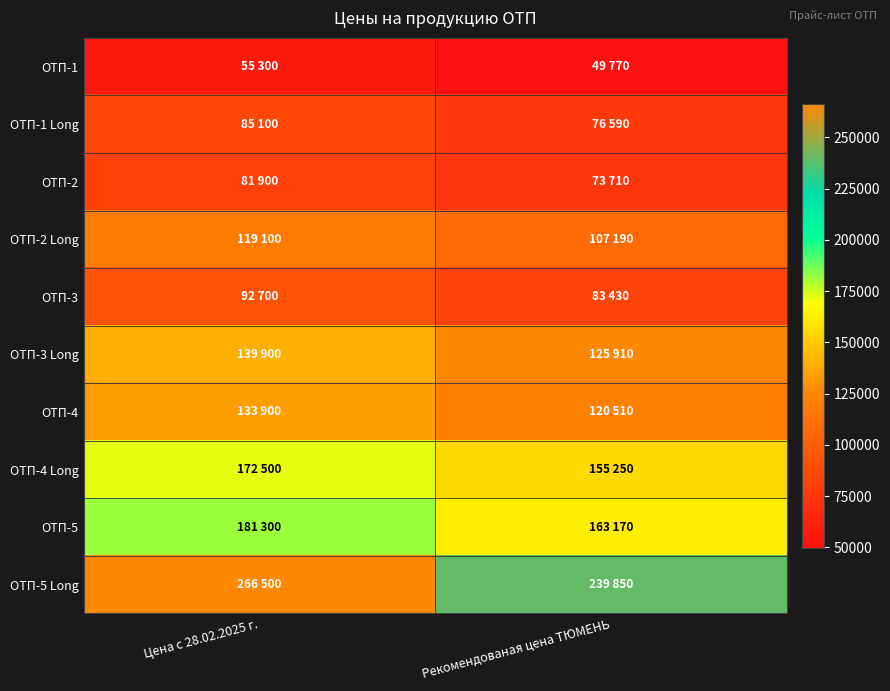

At which category is the sum across all series the highest?

Цена с 28.02.2025 г.